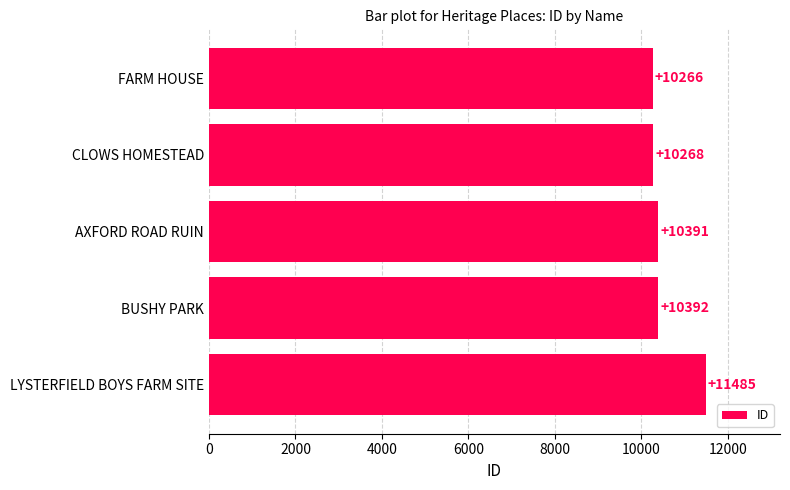

What is the sum of all values?

52802